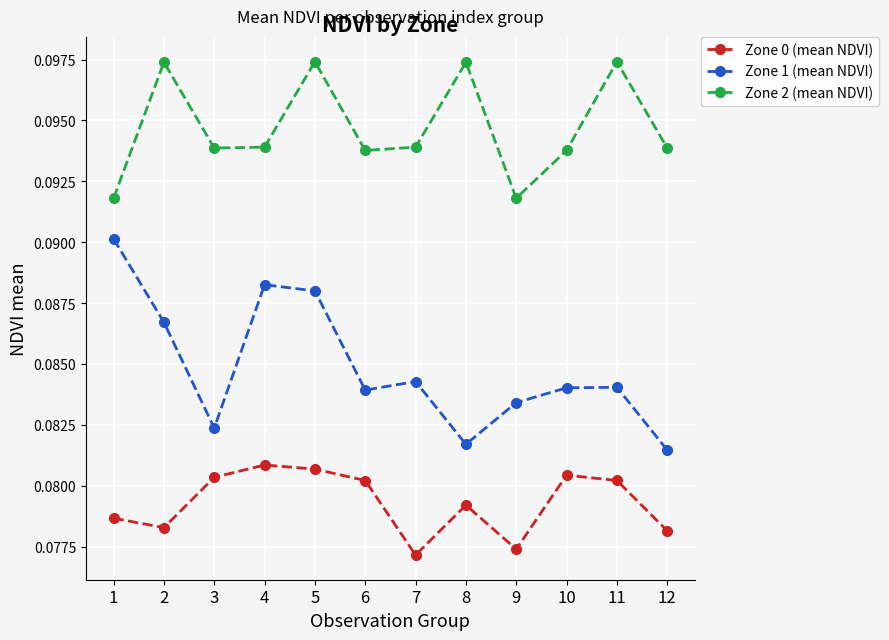

How many Zone 0 (mean NDVI) values are between 0 and 1?

12